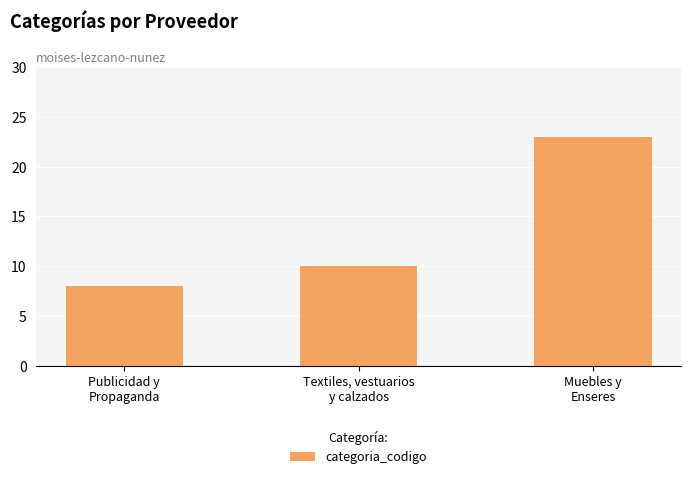

What is the maximum value shown in the chart?

23